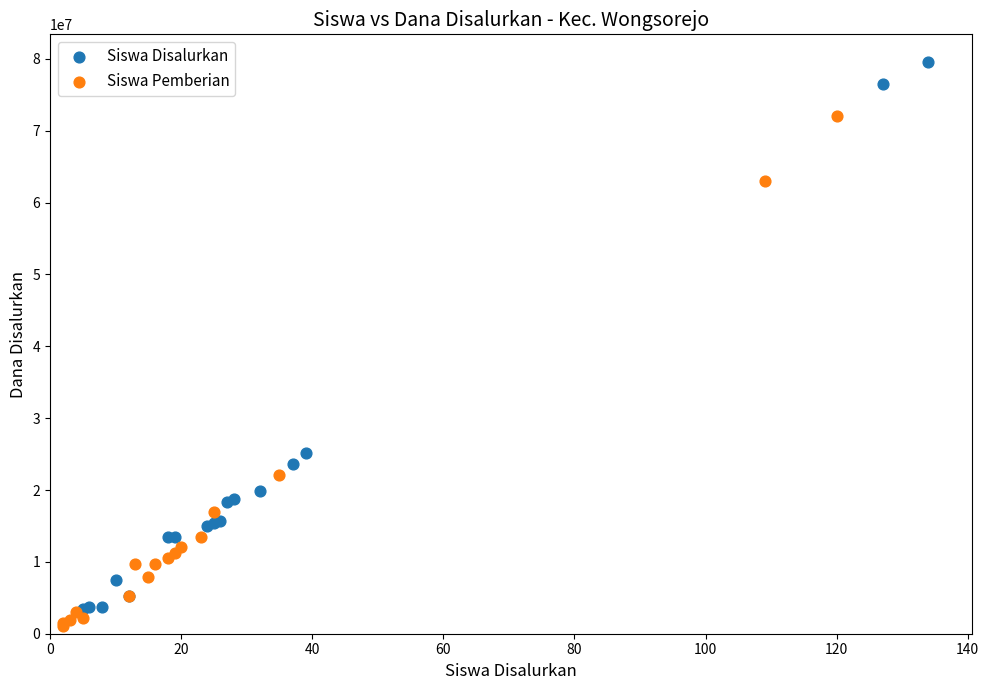

Which series contains the lowest Y value?

Siswa Pemberian